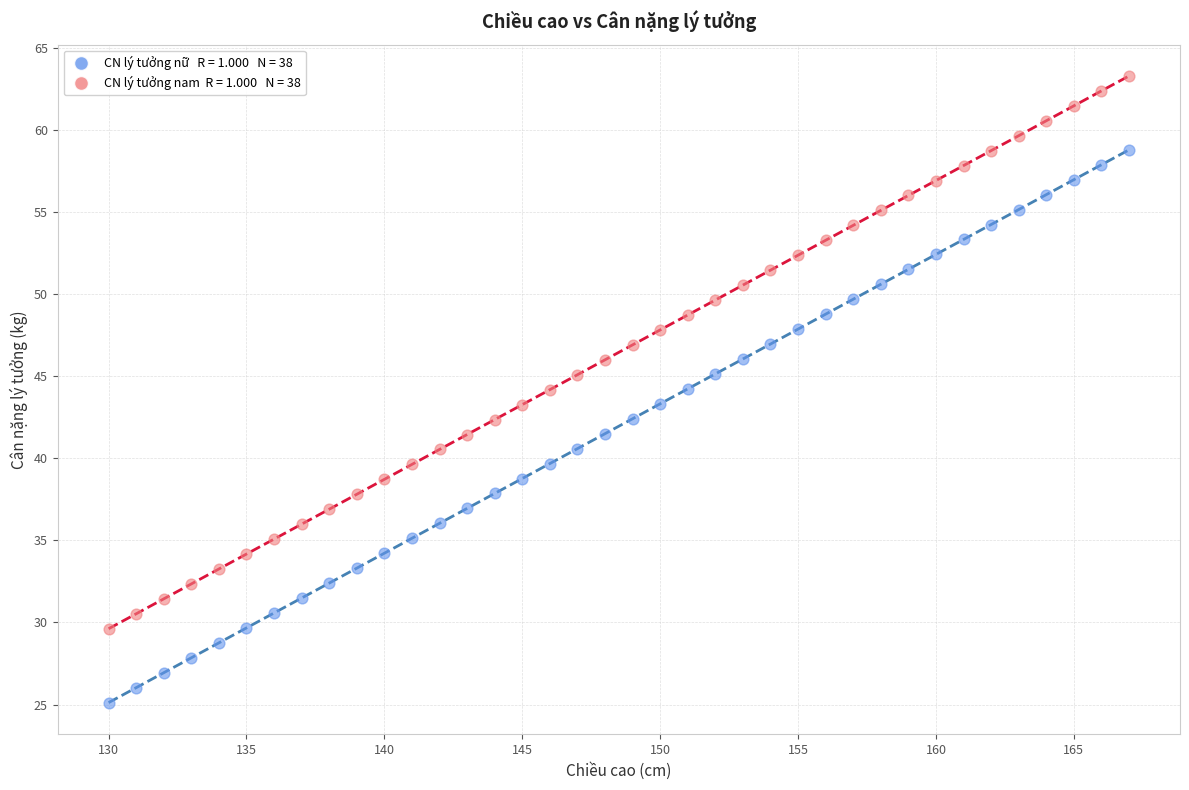

Across all data points, what is the range of Y values (max minus min)?

38.2